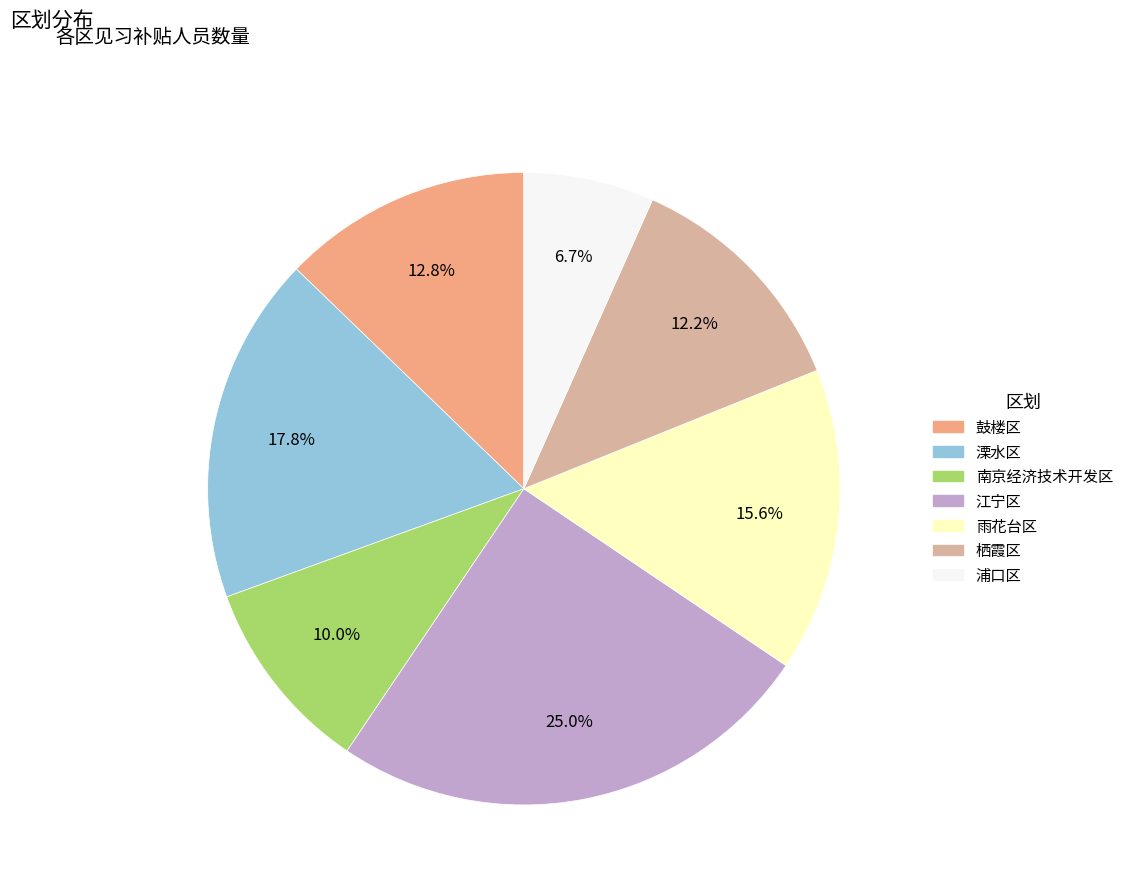

To the nearest percent, what percentage of the pie is 雨花台区?

16%